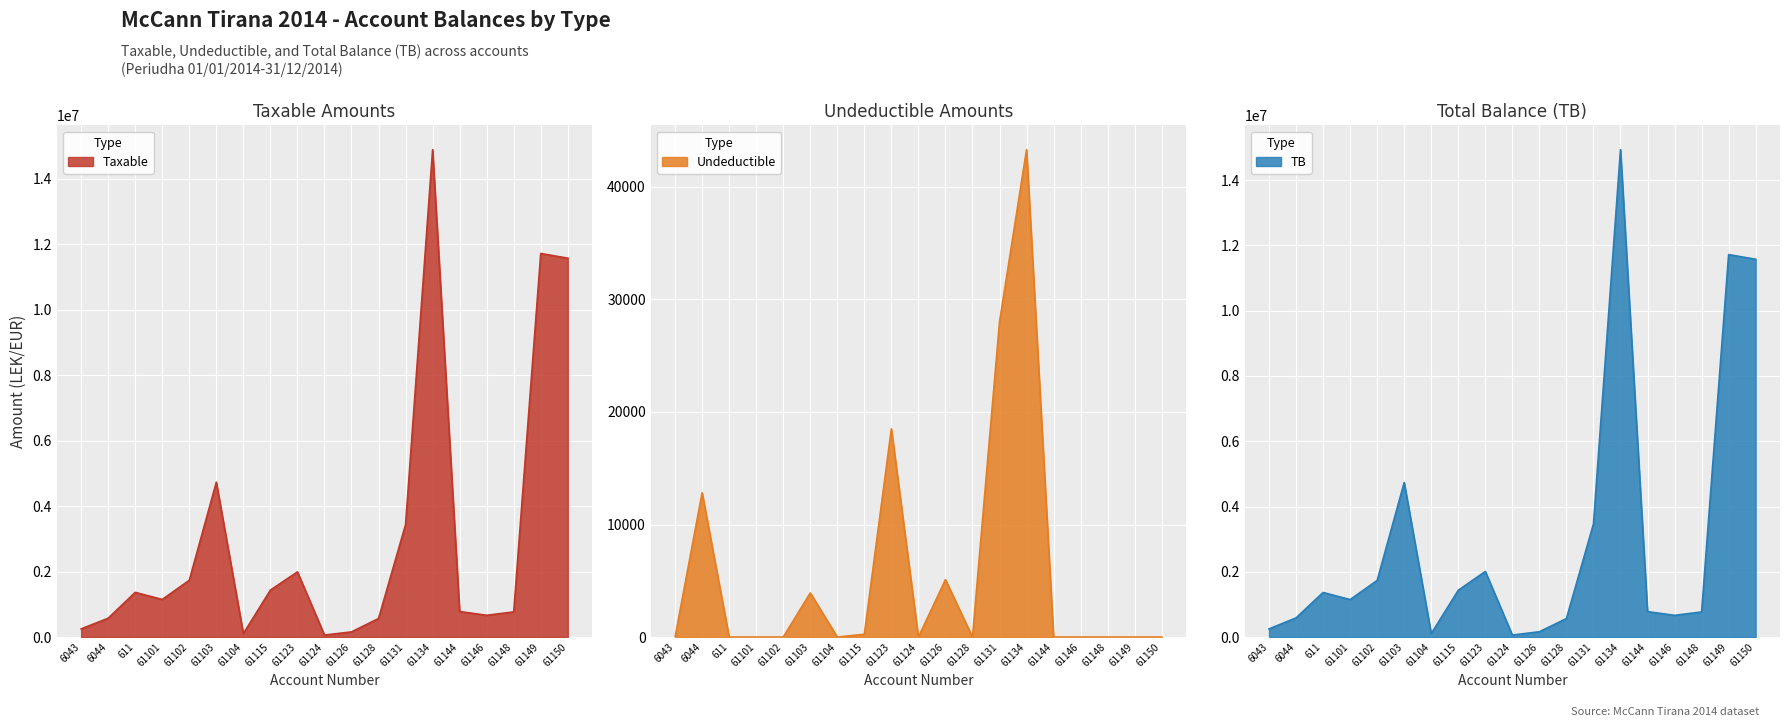

What is the value of the TB point at the 16th from the left?

666085.5